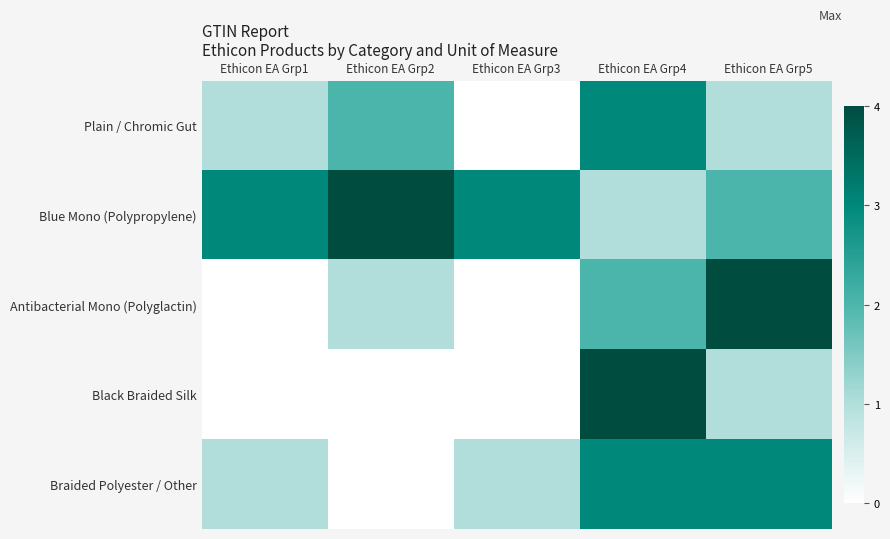

Rank the series by their maximum value, from highest to lowest.

Blue Mono (Polypropylene), Antibacterial Mono (Polyglactin), Black Braided Silk, Plain / Chromic Gut, Braided Polyester / Other